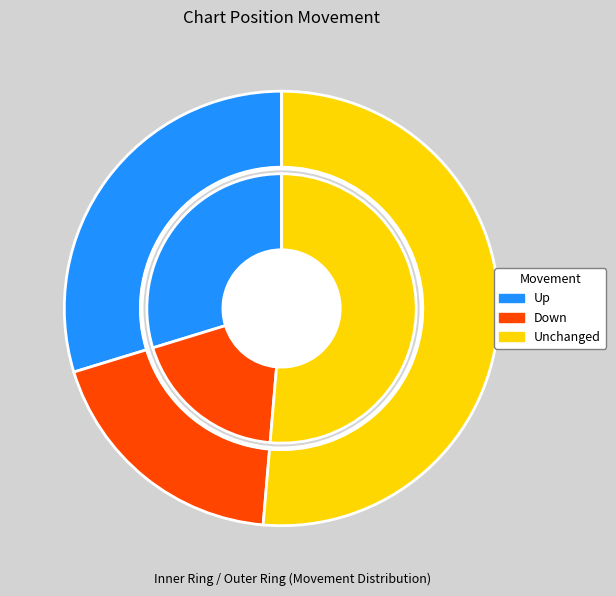

Which slice is the smallest?

down